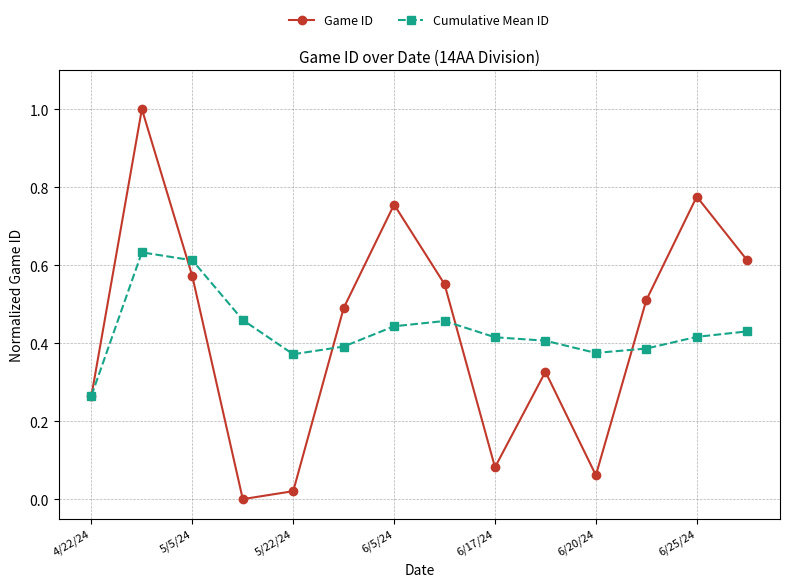

True or false: Cumulative Mean ID has more than 1 interior local peaks.

True